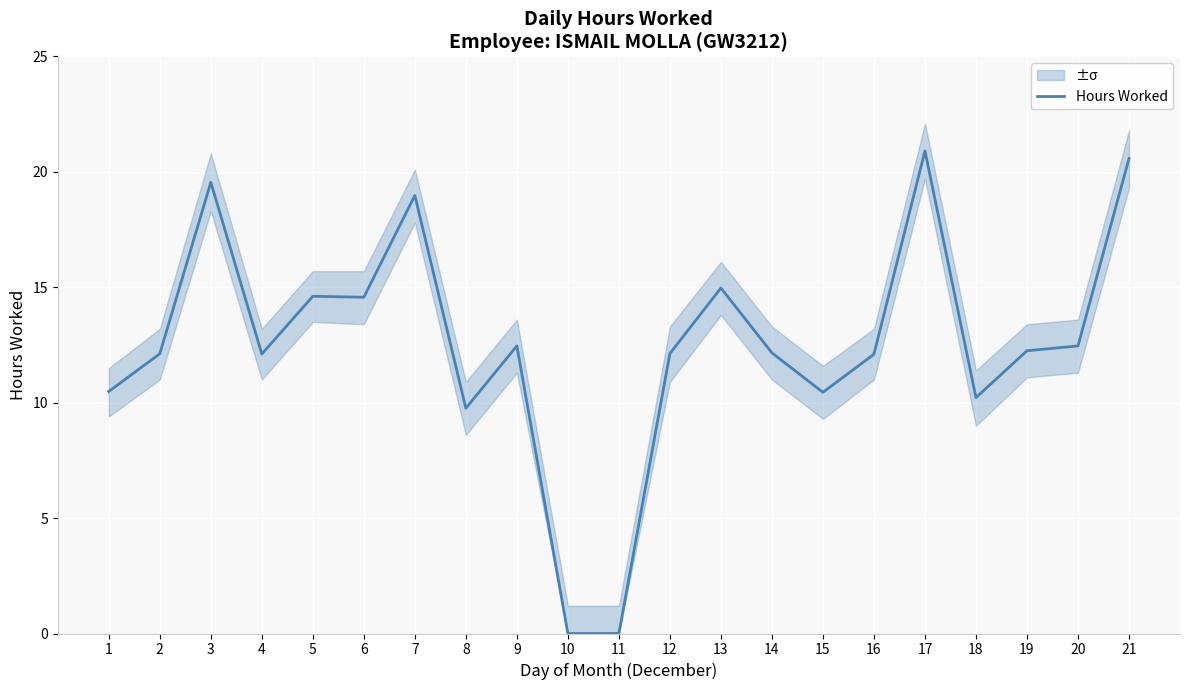

How many positive values are there?

19